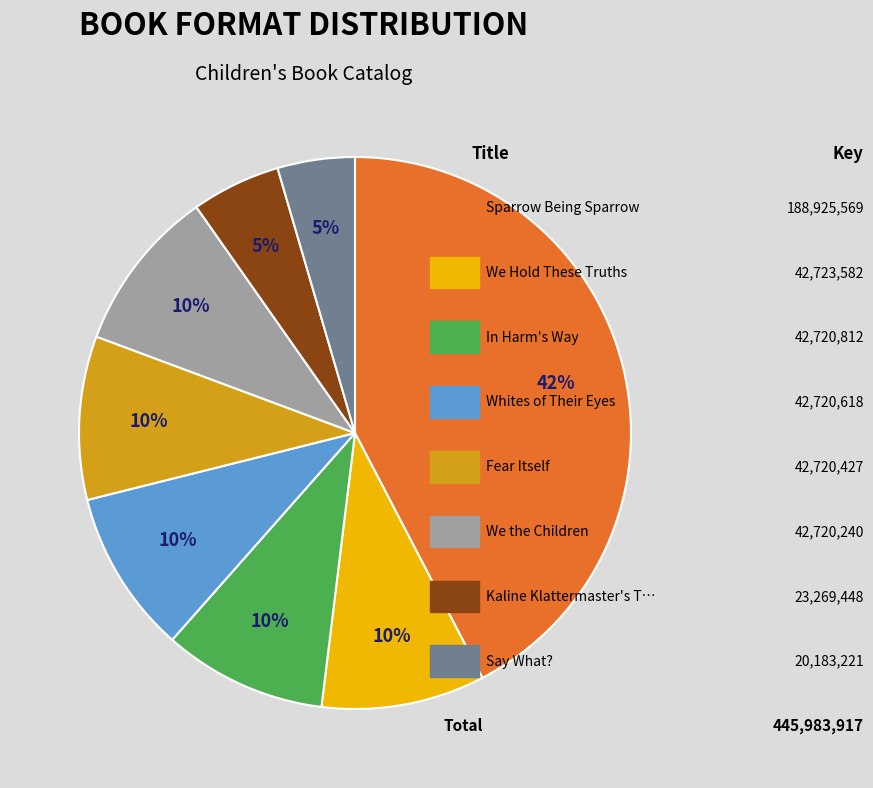

To the nearest percent, what is the average slice percentage?

12%